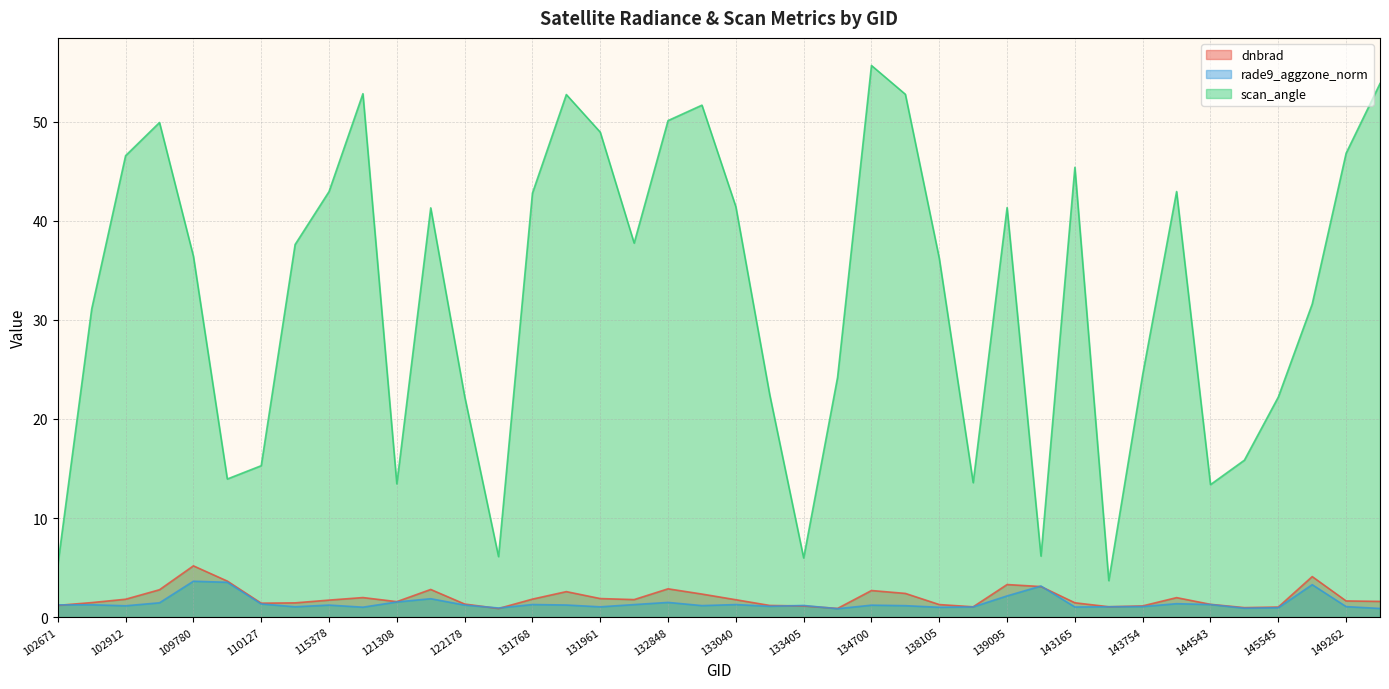

True or false: rade9_aggzone_norm has a value of 2.1 at 131768.

False